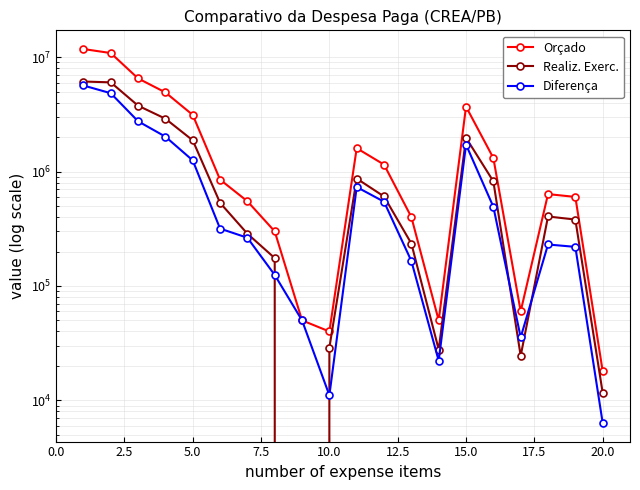

Reading left to right, what are all the values shown in this chart?

Orçado: 11771604.0	10856604.0	6515000.0	4915000.0	3125000.0	850000.0	550000.0	300000.0	50000.0	40000.0	1600000.0	1150000.0	400000.0	50000.0	3691330.0	1313000.0	60000.0	635000.0	600000.0	18000.0
Realiz. Exerc.: 6120924.6	6019049.4	3764627.9	2896689.2	1873545.4	532828.5	286151.4	175231.5	0.0	28932.3	867938.7	605370.0	234751.1	27817.5	1972353.2	821229.4	24467.1	404664.5	380452.1	11645.7
Diferença: 5650679.4	4837554.6	2750372.1	2018310.8	1251454.6	317171.5	263848.6	124768.5	50000.0	11067.7	732061.3	544630.0	165248.9	22182.5	1718976.8	491770.6	35532.9	230335.5	219547.9	6354.3